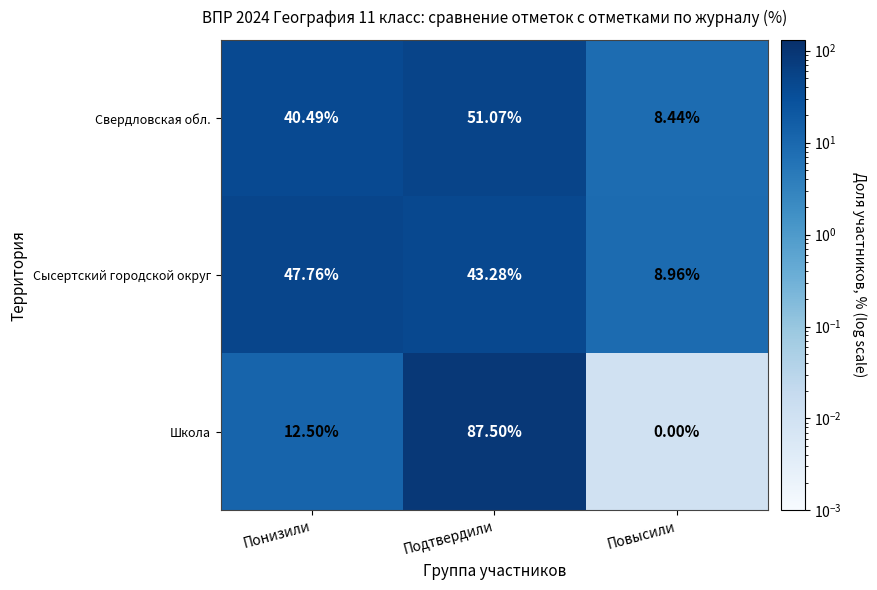

At Понизили, list the series in order from smallest to largest.

Школа, Свердловская обл., Сысертский городской округ